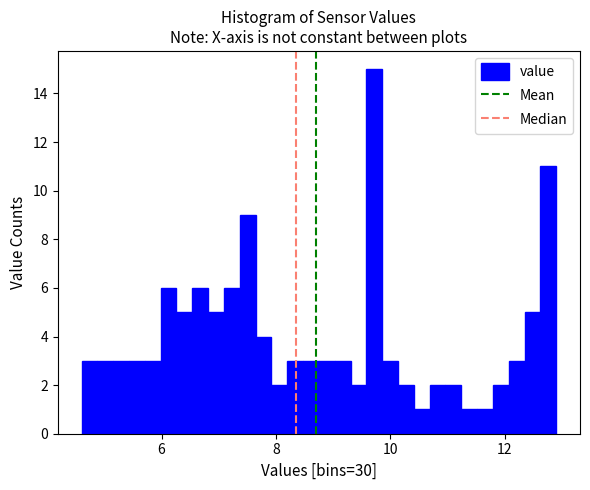

Around what value on the x-axis is the tallest bar? Give the approximate position of its centre, as read against the axis.

9.8